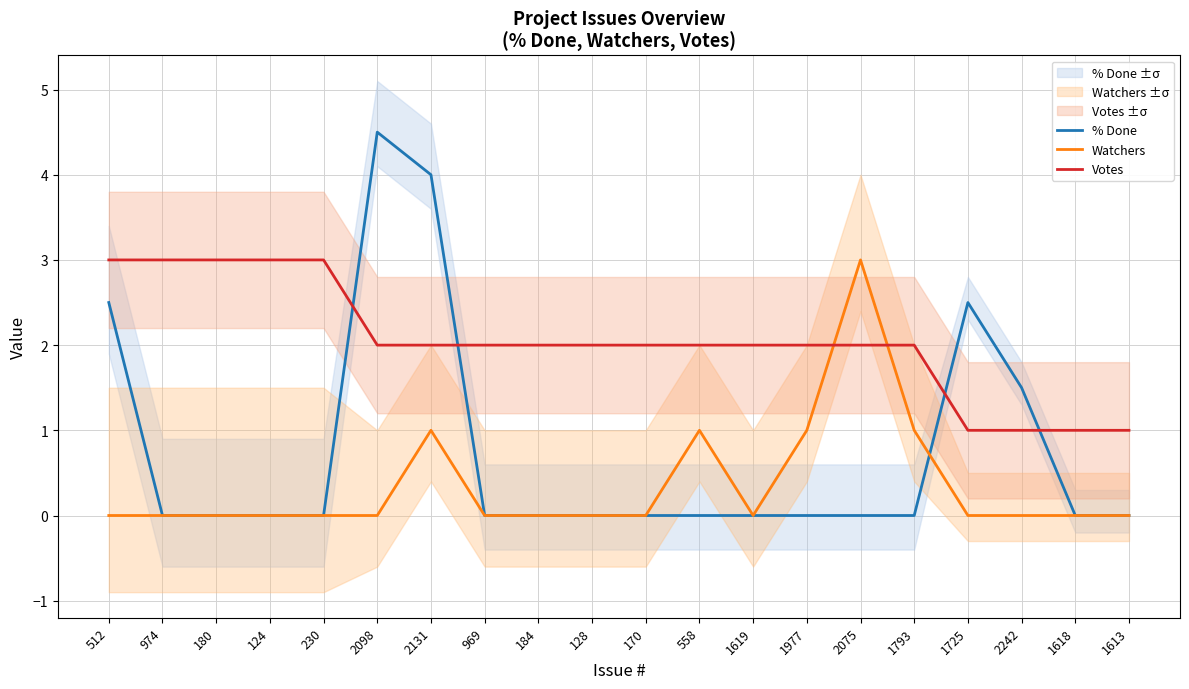

What is the difference between the maximum and minimum values in the Watchers series?

3.0